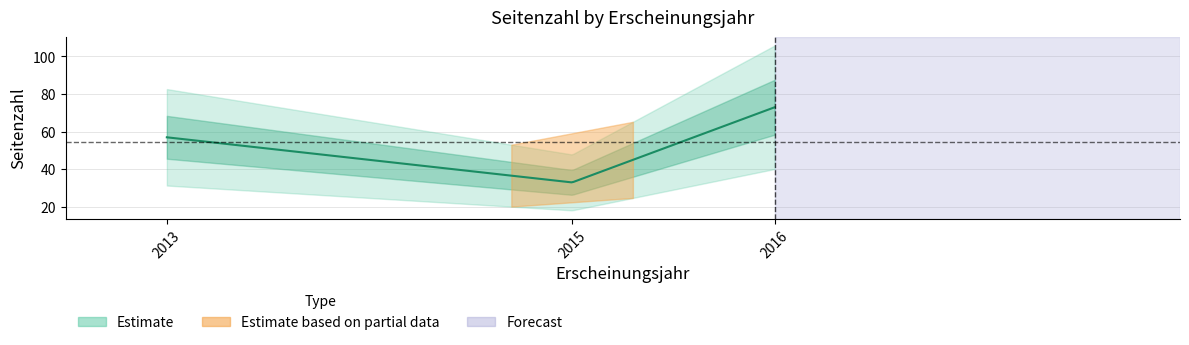

Reading left to right, extract all data points from this chart.

2016=73	2015=33	2013=57